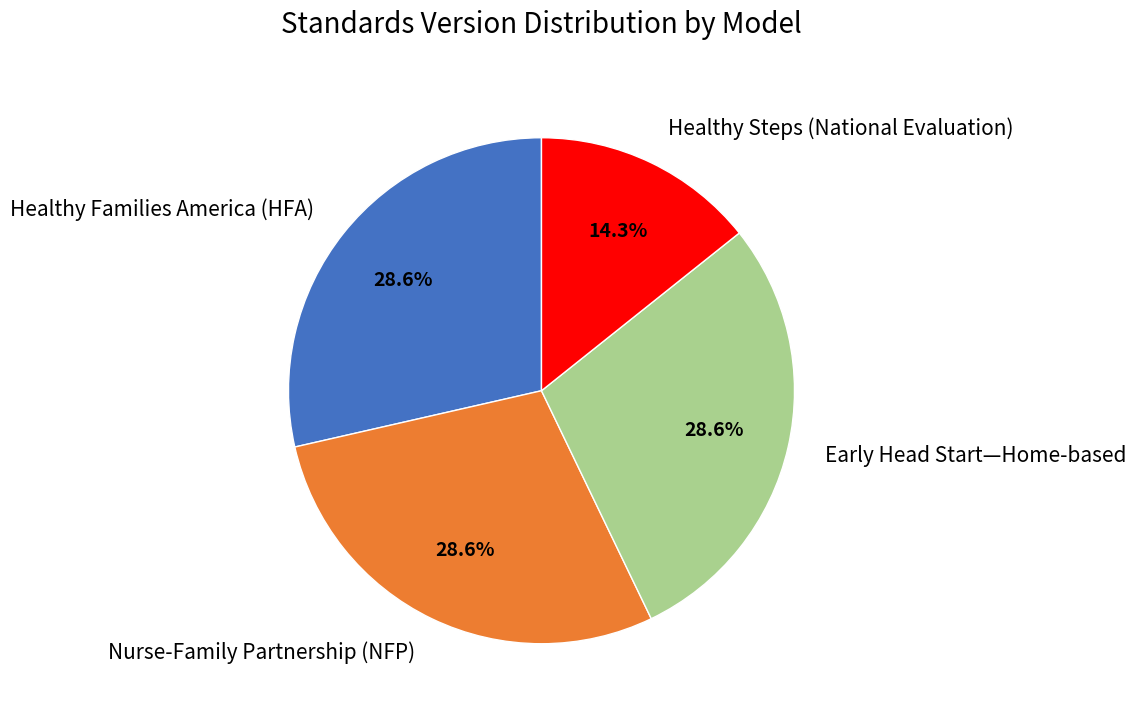

Does Healthy Families America (HFA) account for over 50% of the chart?

No